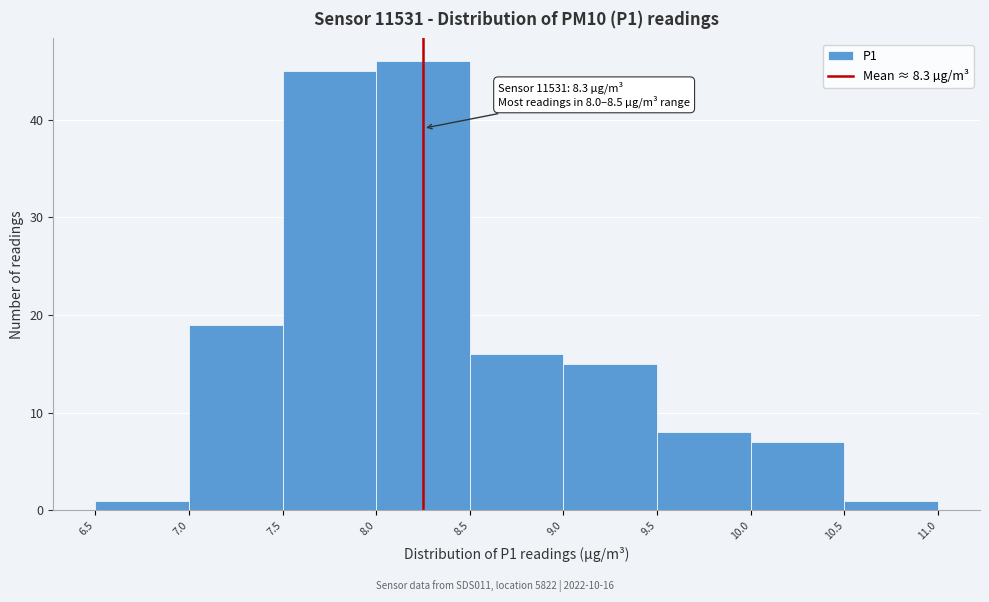

Over which range of the x-axis is the bar tallest?

8.0 to 8.5